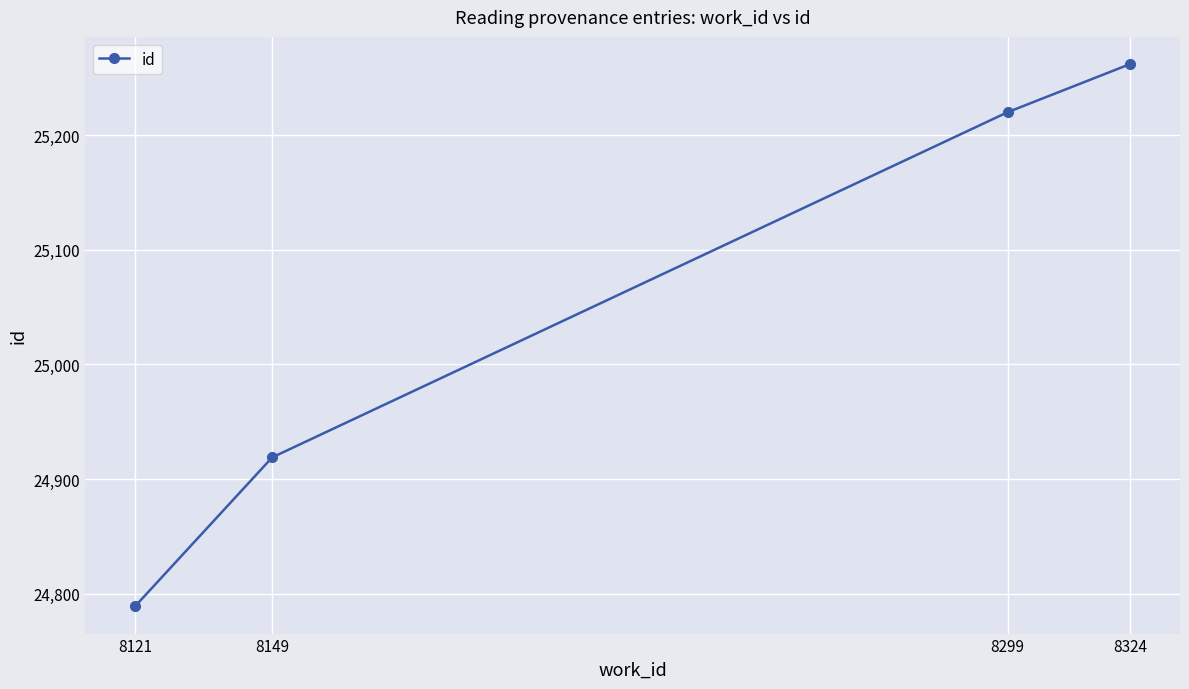

Rank the categories by value from lowest to highest.

8121, 8149, 8299, 8324